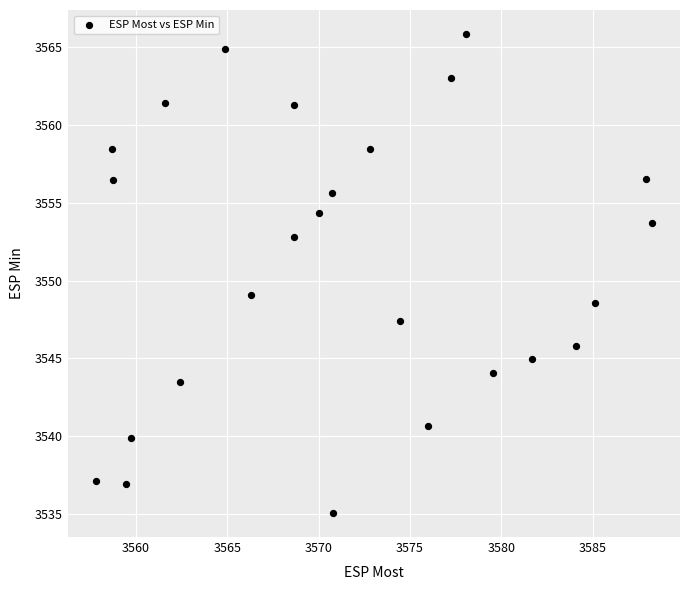

What is the range of X values (max minus min)?

30.4